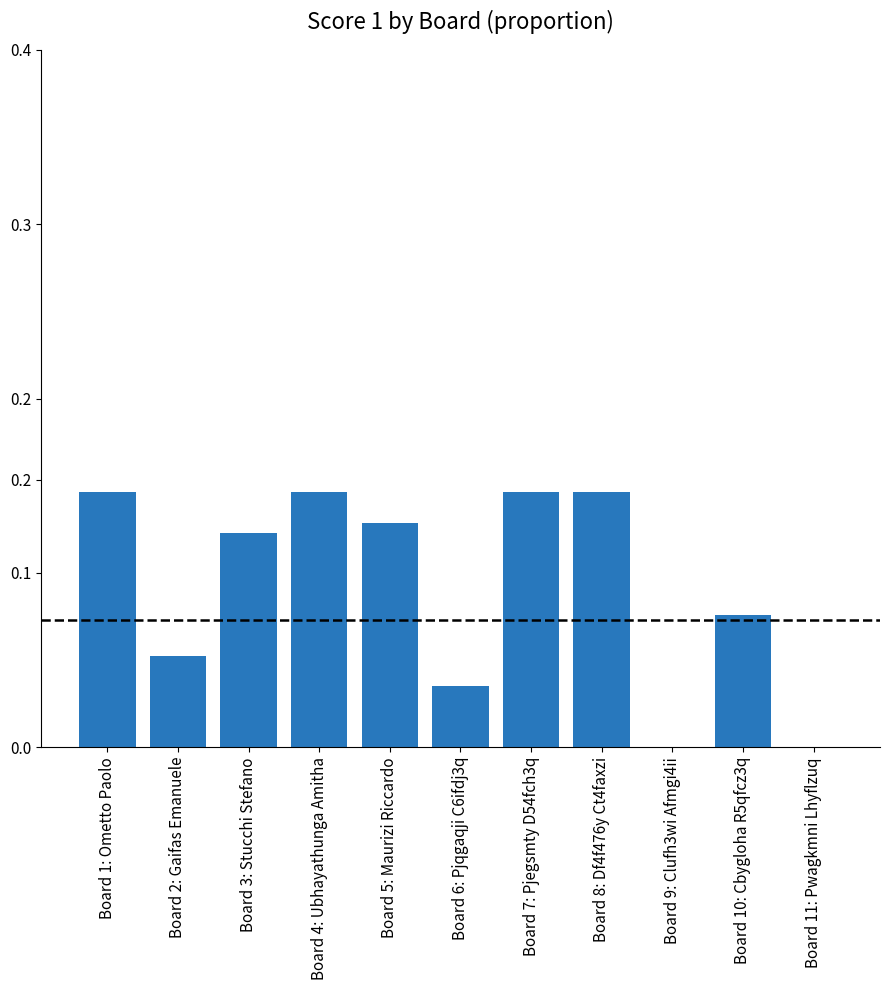

Are the bars horizontal?

No